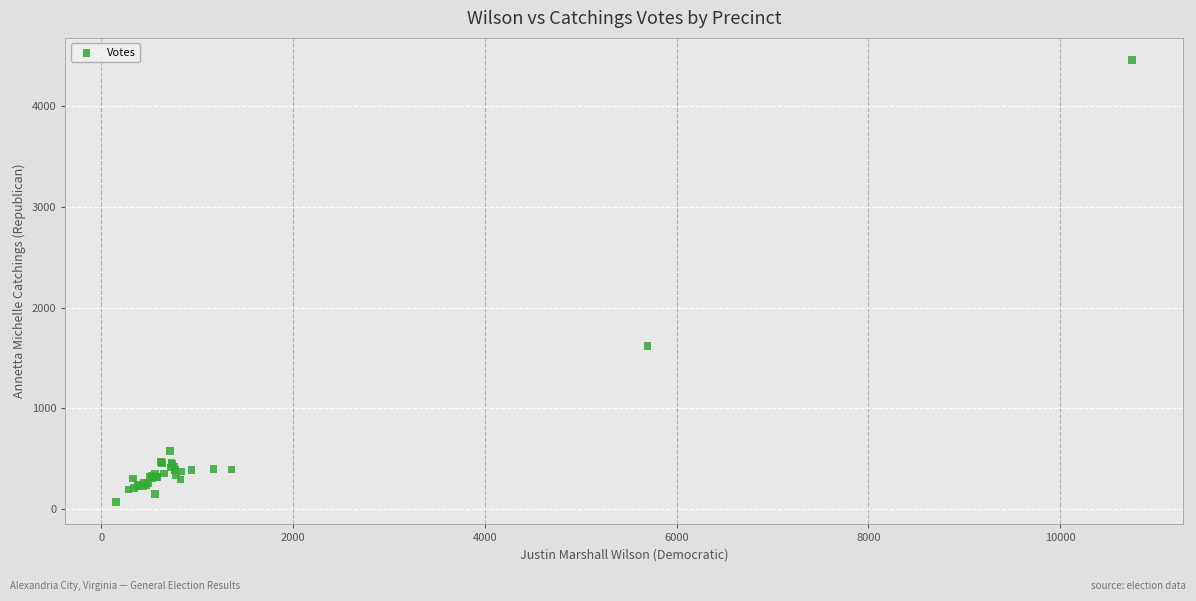

What Y value in the scatter plot is closest to 2262?

1619